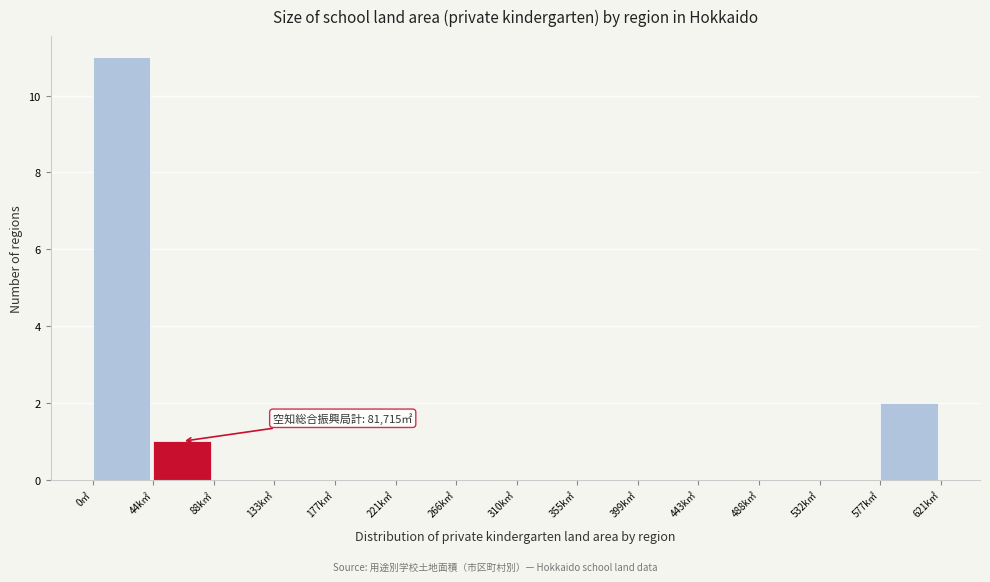

Reading right to left, list all the values displayed in this chart.

577k㎡=2	532k㎡=0	488k㎡=0	443k㎡=0	399k㎡=0	355k㎡=0	310k㎡=0	266k㎡=0	221k㎡=0	177k㎡=0	133k㎡=0	88k㎡=0	44k㎡=1	0㎡=11